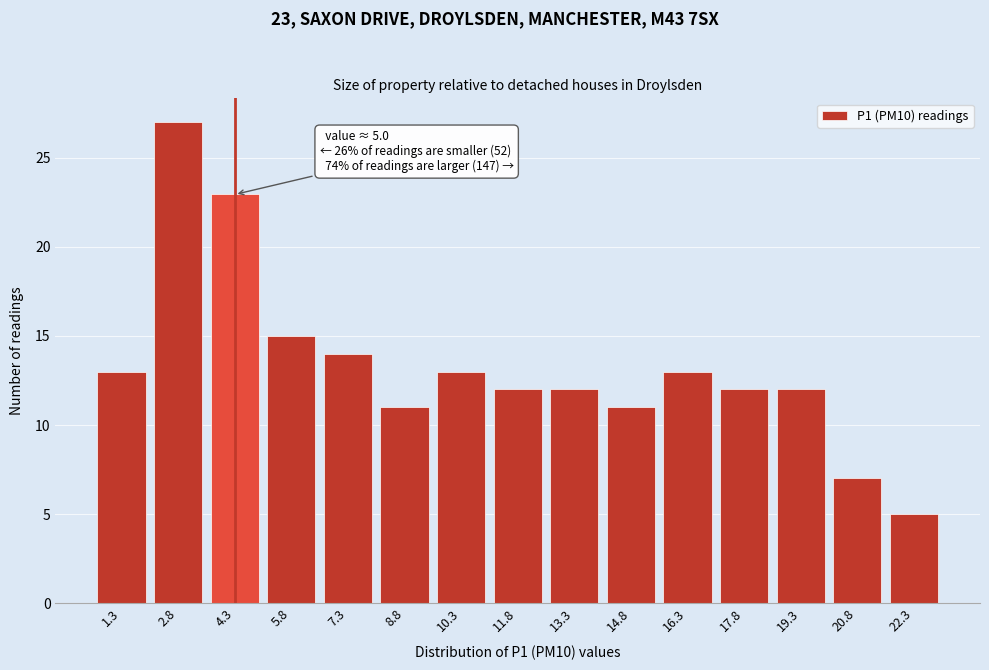

Reading left to right, list all the values displayed in this chart.

1.3=13	2.8=27	4.3=23	5.8=15	7.3=14	8.8=11	10.3=13	11.8=12	13.3=12	14.8=11	16.3=13	17.8=12	19.3=12	20.8=7	22.3=5